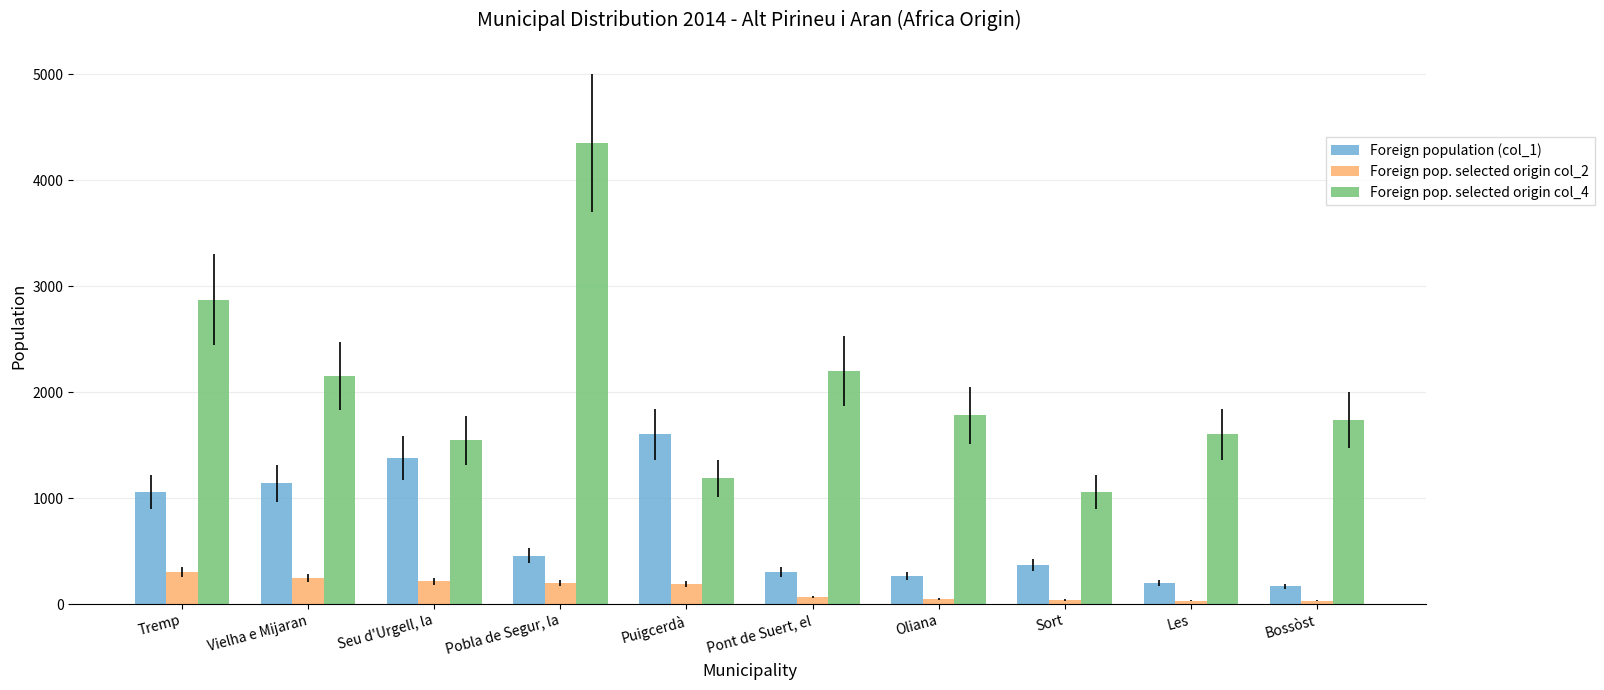

Rank the series at Puigcerdà from highest to lowest value.

Foreign population (col_1), Foreign pop. selected origin col_4, Foreign pop. selected origin col_2